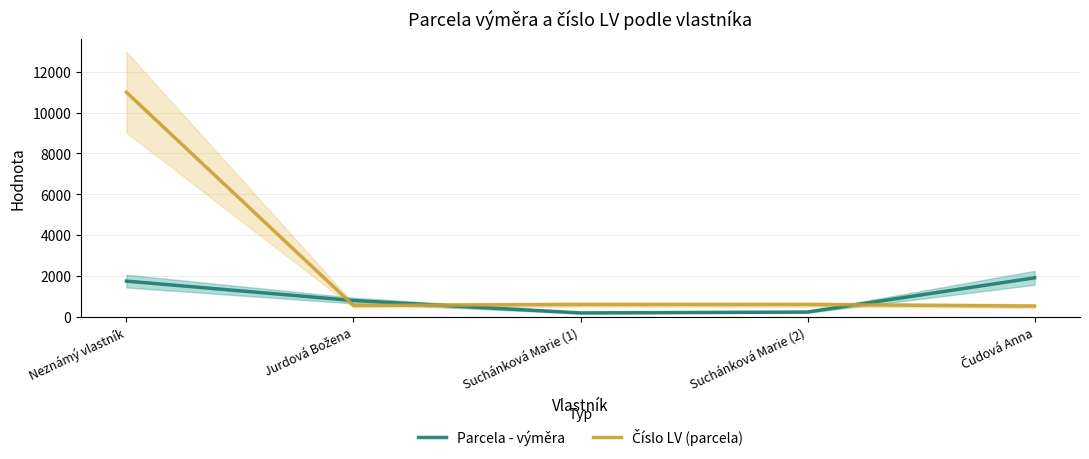

What position from the left is Čudová Anna?

5